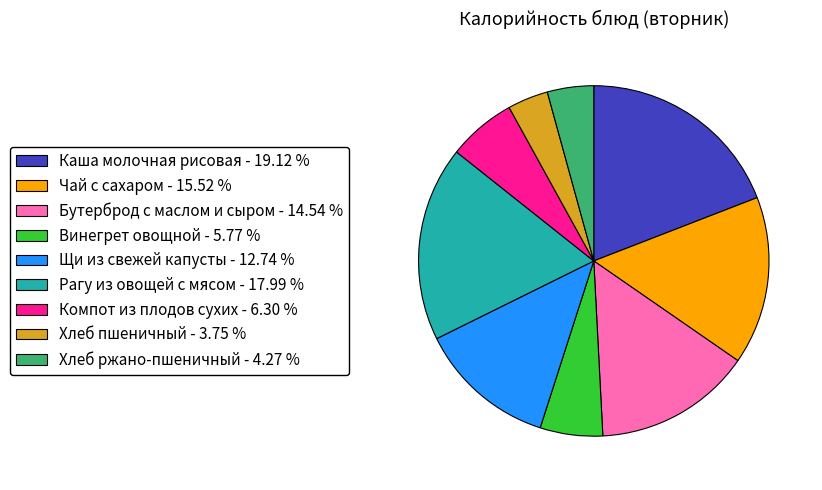

How many segments does this pie chart have?

9